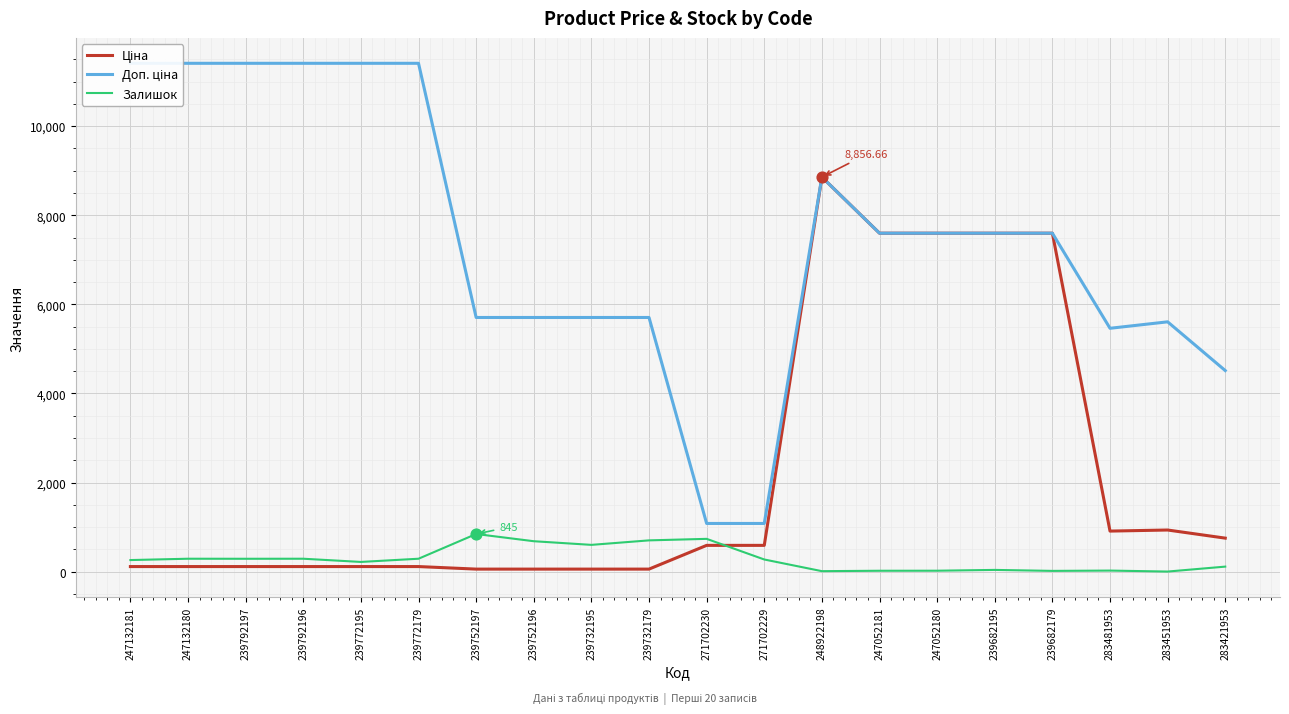

At which category is the sum across all series the highest?

248922198